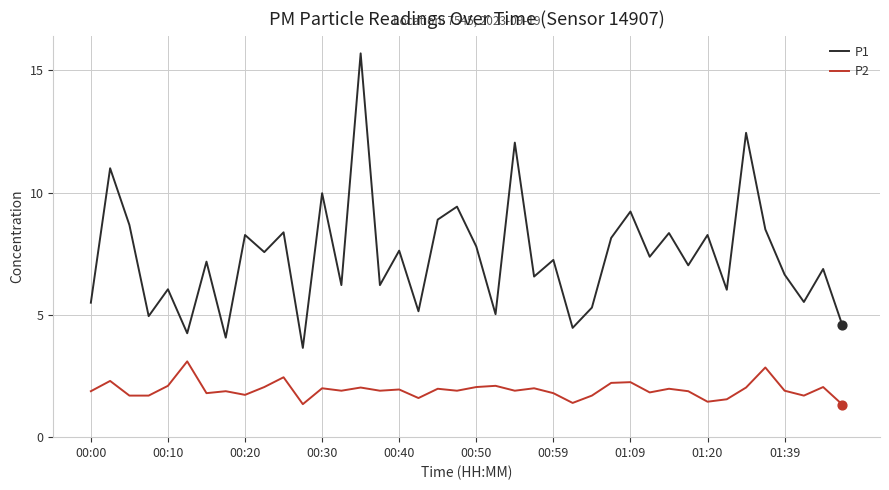

Which series has the largest total across all categories?

P1